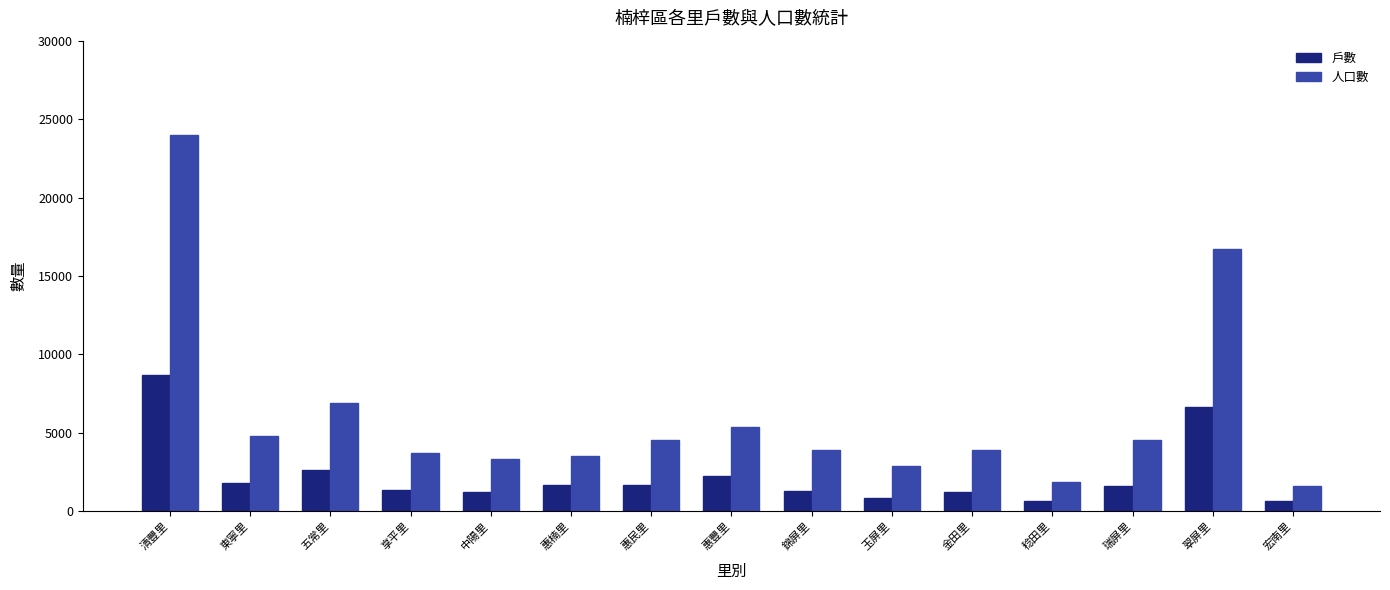

Count the number of data series in this chart.

2